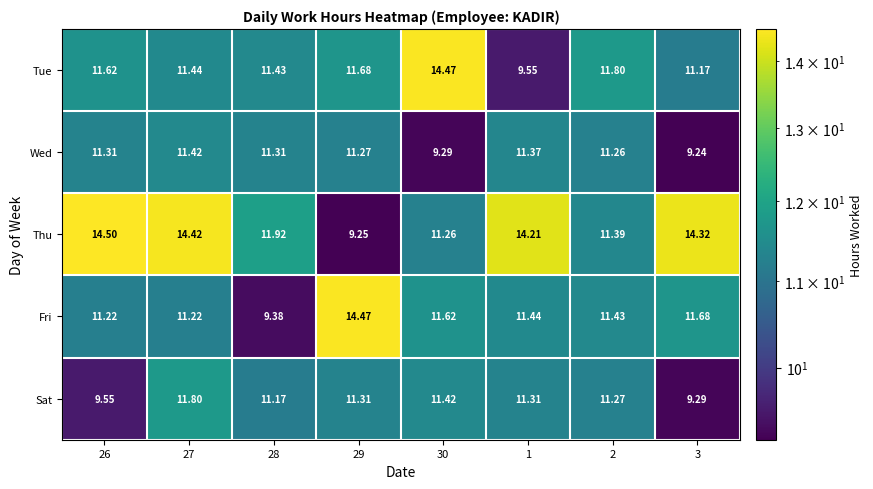

How many categories are shown in the chart?

8